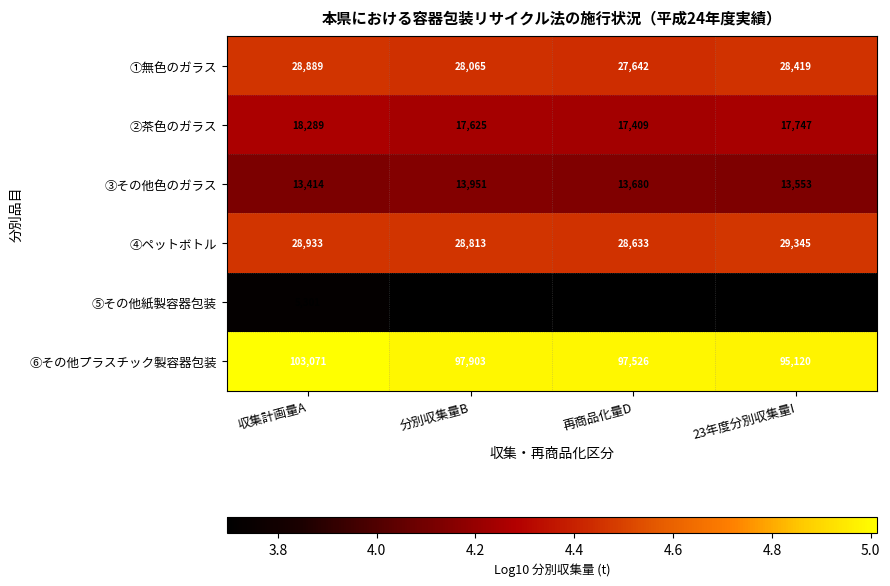

What is the difference between the maximum and minimum values in the ③その他色のガラス series?

537